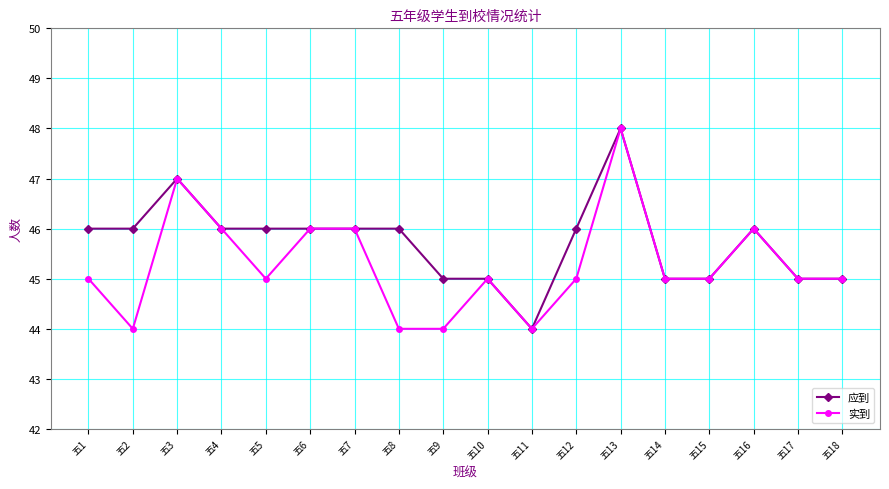

Which series has the largest total across all categories?

应到